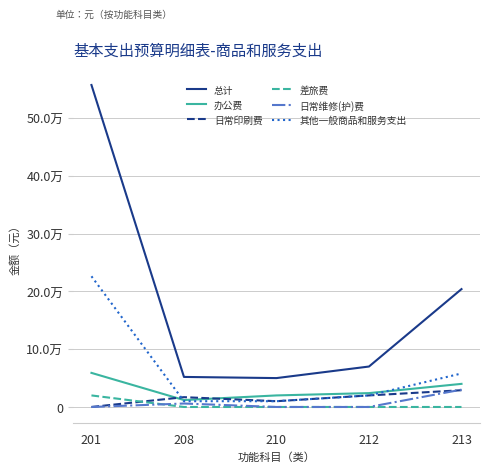

What are all the series names shown in the legend?

总计, 办公费, 日常印刷费, 差旅费, 日常维修(护)费, 其他一般商品和服务支出